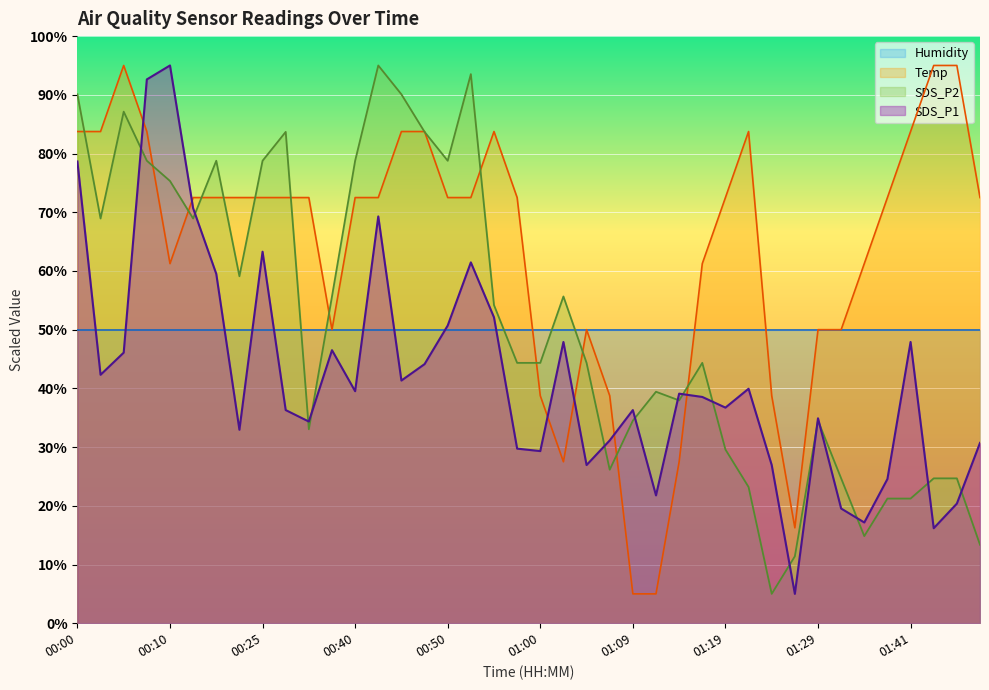

How many data points does each series have?

40